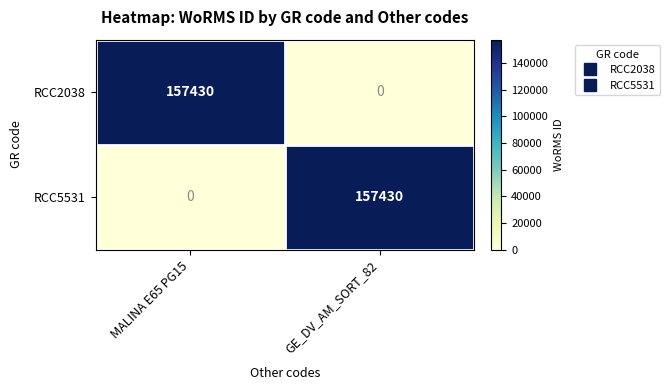

True or false: RCC5531 has a value of 78582 at MALINA E65 PG15.

False